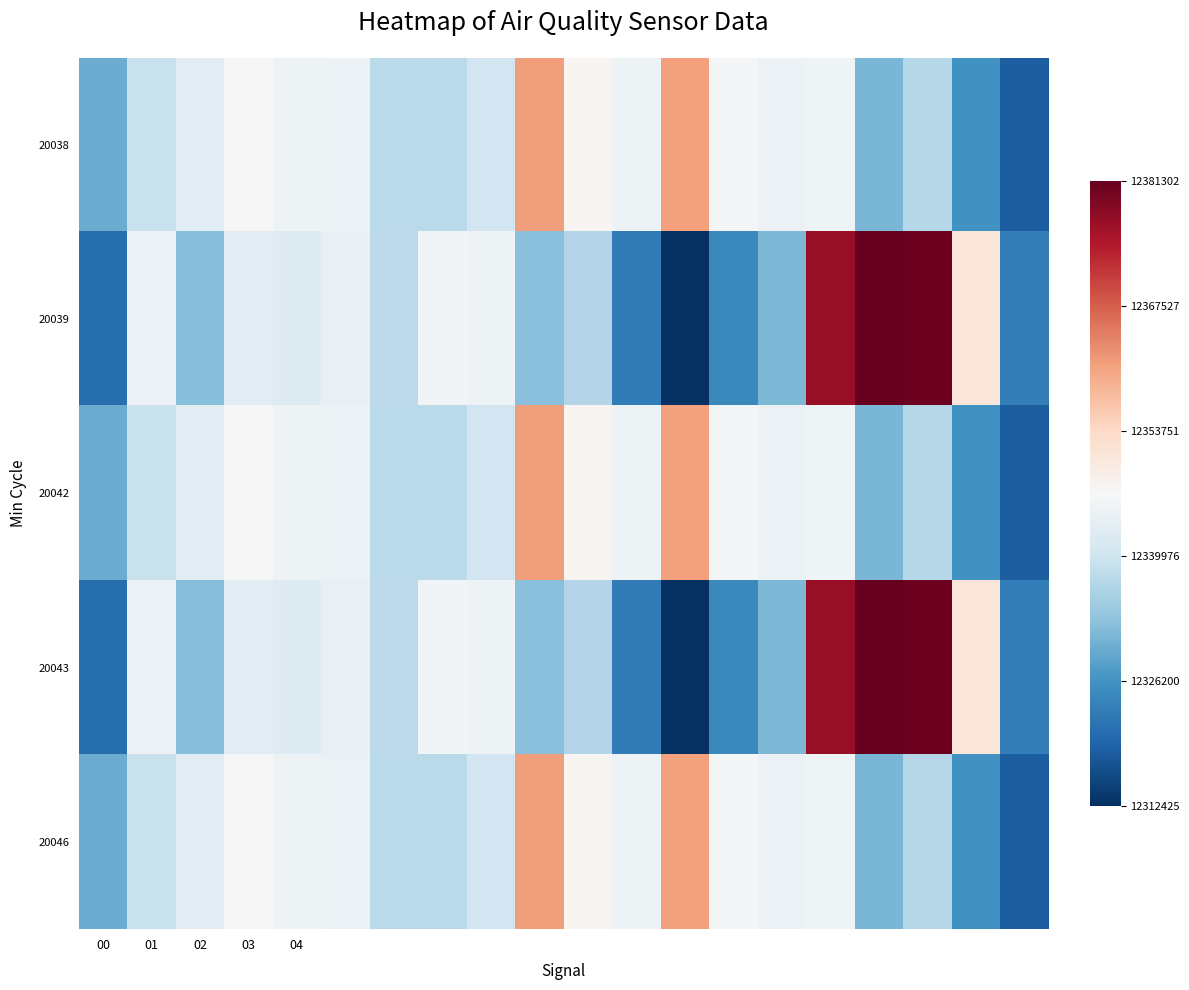

Reading right to left, transcribe all the data shown in this chart.

20038: 0.1	0.2	0.4	0.3	0.5	0.5	0.5	0.7	0.5	0.5	0.7	0.4	0.4	0.4	0.5	0.5	0.5	0.4	0.4	0.3
20039: 0.2	0.6	1.0	1.0	0.9	0.3	0.2	0.0	0.2	0.4	0.3	0.5	0.5	0.4	0.5	0.4	0.4	0.3	0.5	0.1
20042: 0.1	0.2	0.4	0.3	0.5	0.5	0.5	0.7	0.5	0.5	0.7	0.4	0.4	0.4	0.5	0.5	0.5	0.4	0.4	0.3
20043: 0.2	0.6	1.0	1.0	0.9	0.3	0.2	0.0	0.2	0.4	0.3	0.5	0.5	0.4	0.5	0.4	0.4	0.3	0.5	0.1
20046: 0.1	0.2	0.4	0.3	0.5	0.5	0.5	0.7	0.5	0.5	0.7	0.4	0.4	0.4	0.5	0.5	0.5	0.4	0.4	0.3